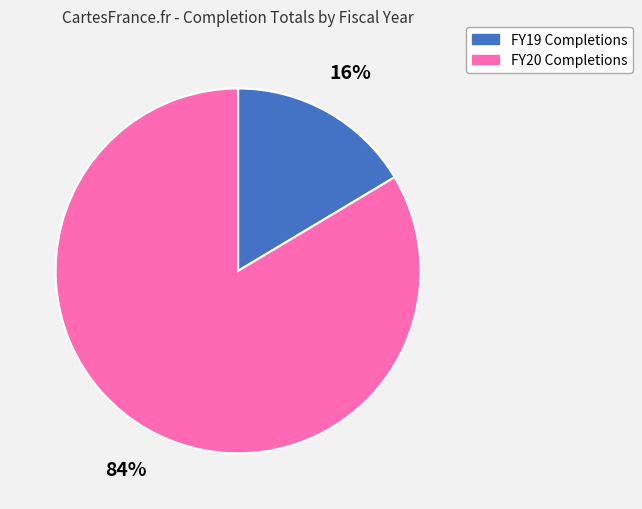

How many slices are in this pie chart?

2